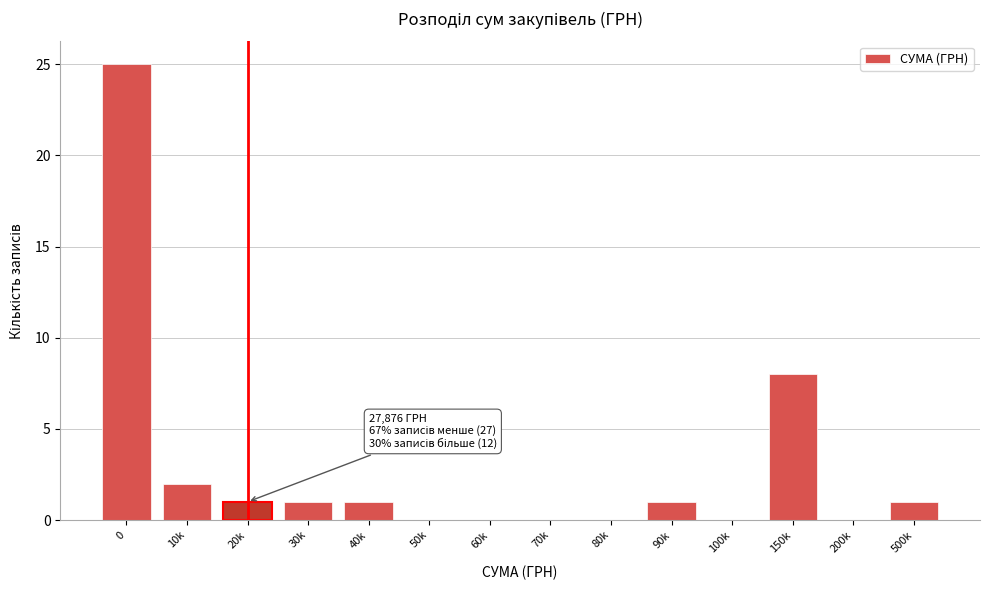

Reading left to right, transcribe all the data shown in this chart.

0=25	10k=2	20k=1	30k=1	40k=1	50k=0	60k=0	70k=0	80k=0	90k=1	100k=0	150k=8	200k=0	500k=1